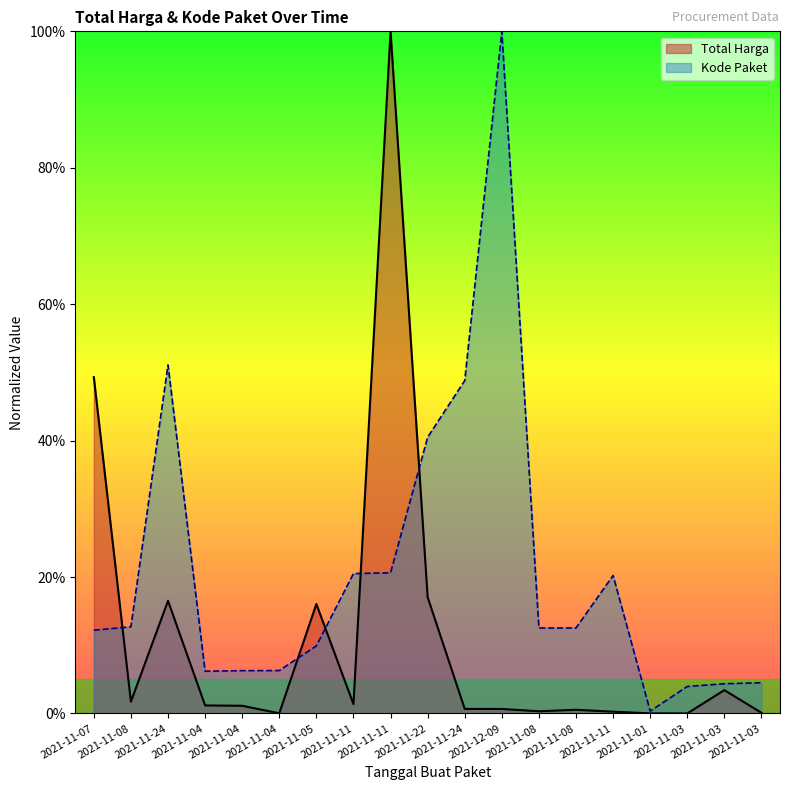

Which series has the largest total across all categories?

Kode Paket